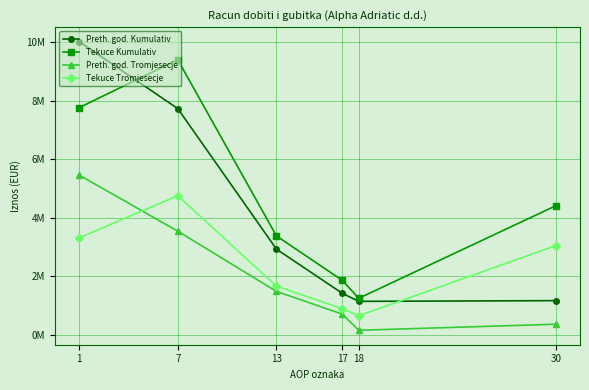

What are all the series names shown in the legend?

Preth. god. Kumulativ, Tekuce Kumulativ, Preth. god. Tromjesecje, Tekuce Tromjesecje